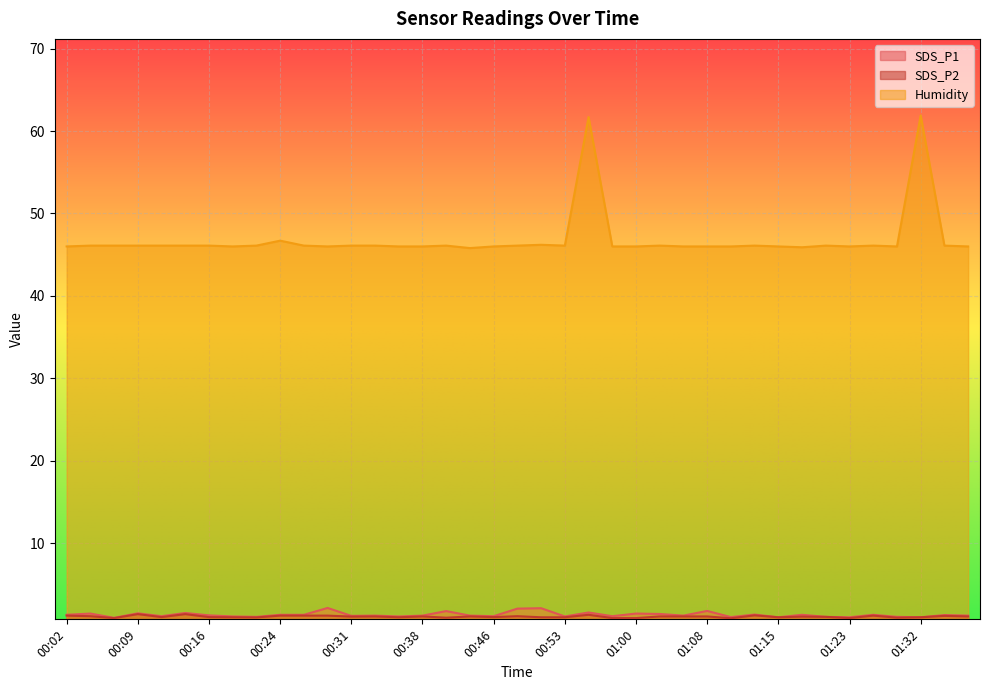

What position from the left is 00:16?

7